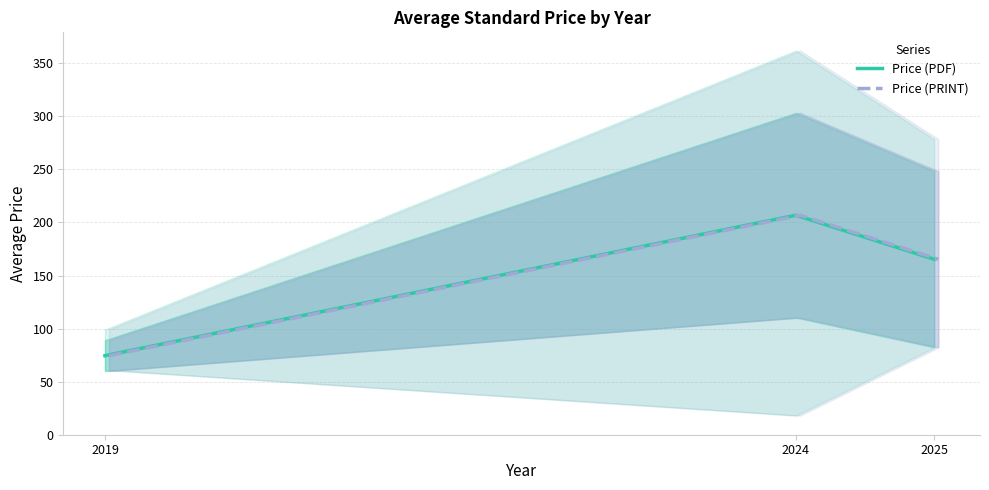

Which has a higher value, 2019 or 2024?

2024